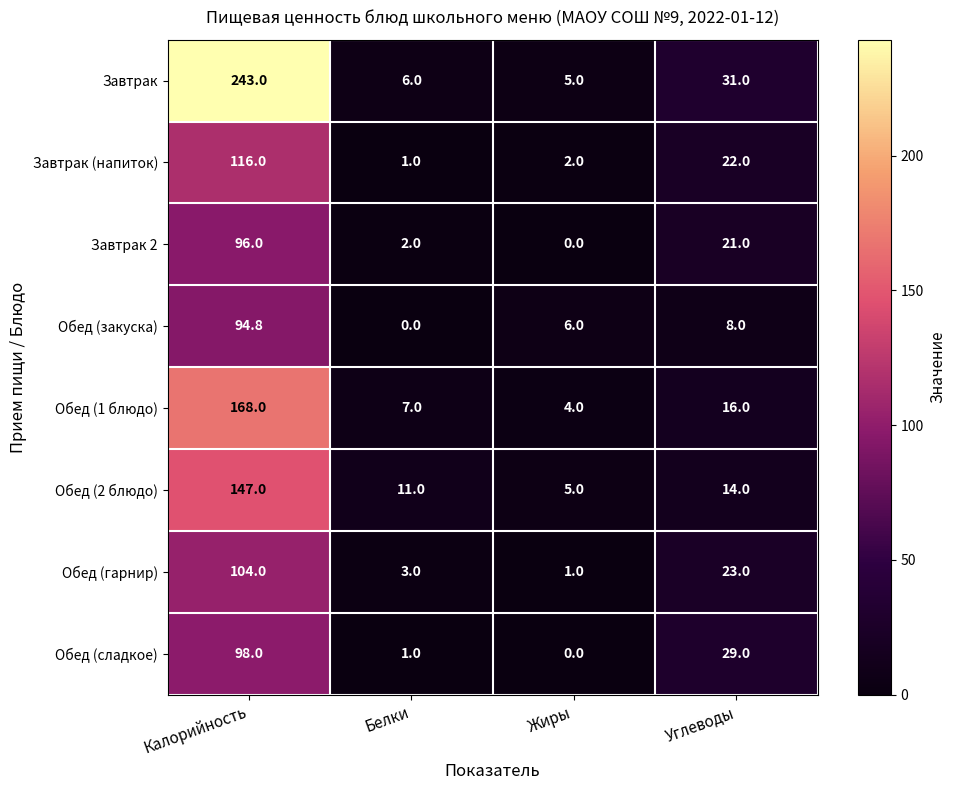

What is the sum of all Обед (гарнир) values?

131.0